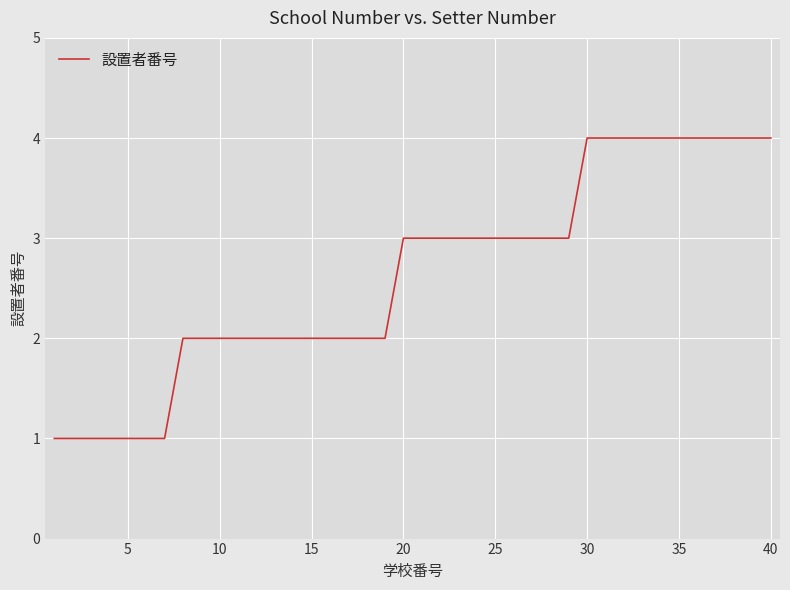

What is the maximum value shown in the chart?

4